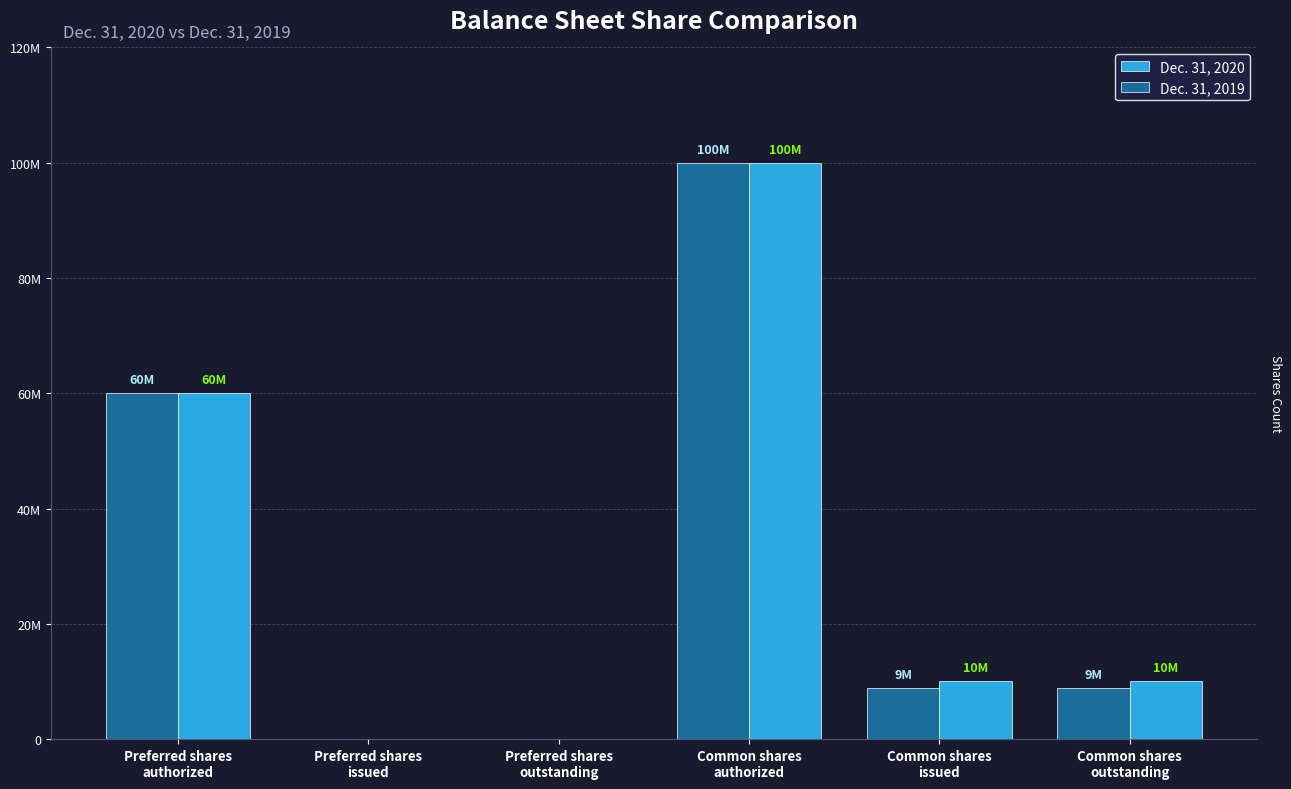

The value of Dec. 31, 2019 at Preferred shares
authorized is 24969525. True or false?

False